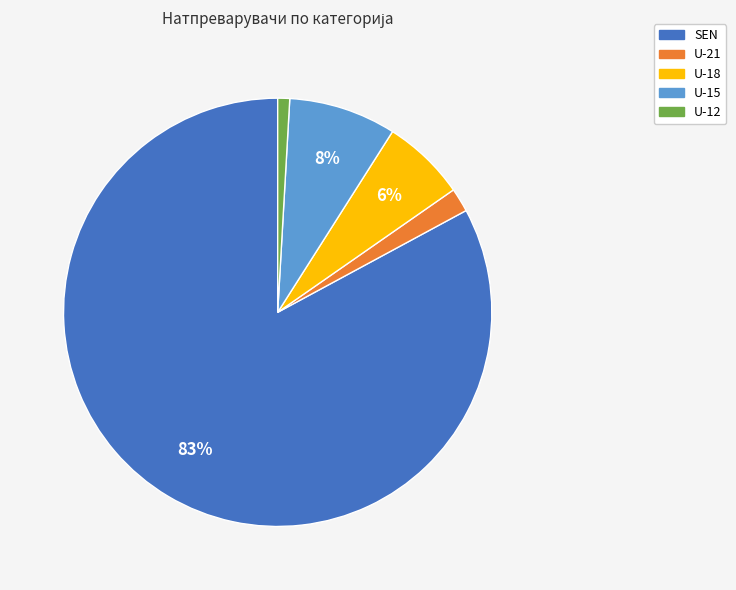

How many slices are in this pie chart?

5